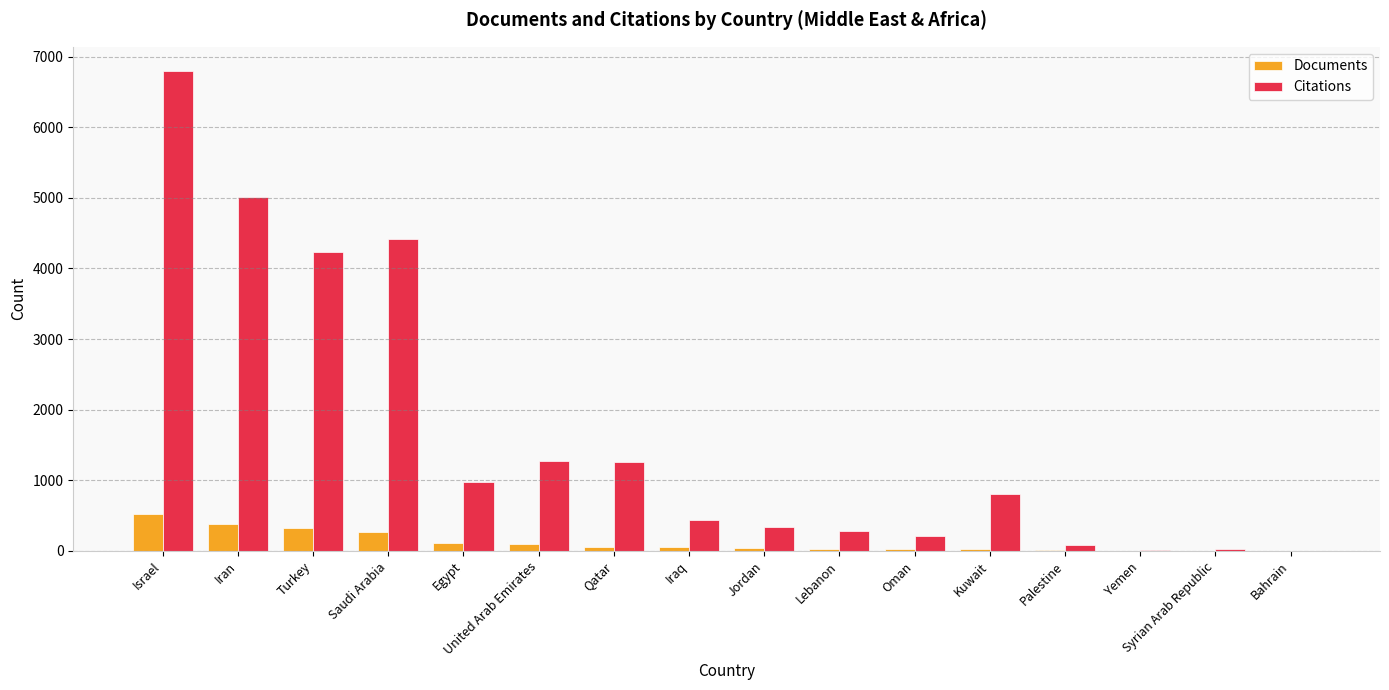

Read the Citations value at Qatar, to the nearest 100.

1300